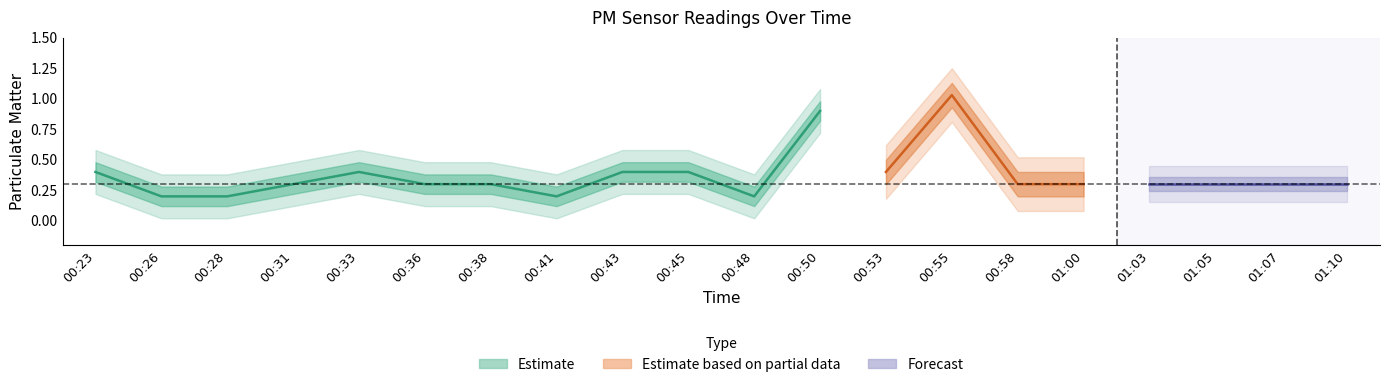

Does the chart display data point markers on the line(s)?

No